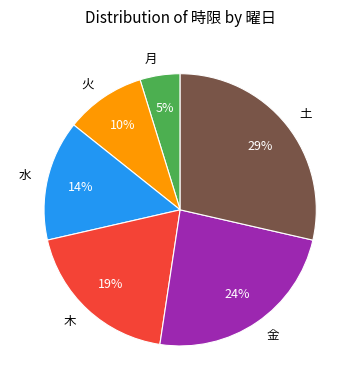

Which category has the biggest portion of the pie?

土